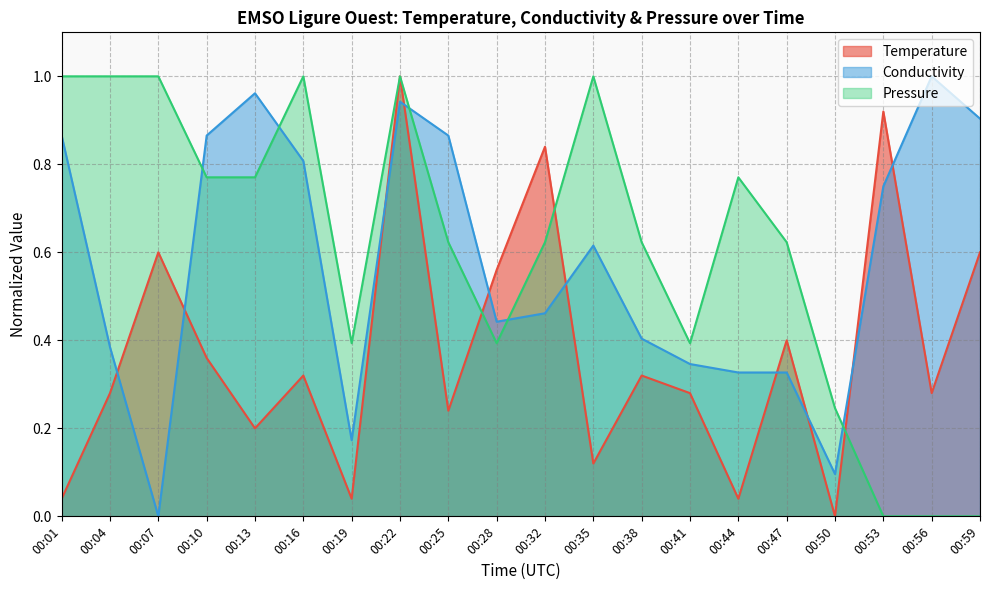

Which label corresponds to the largest value in the chart?

00:22